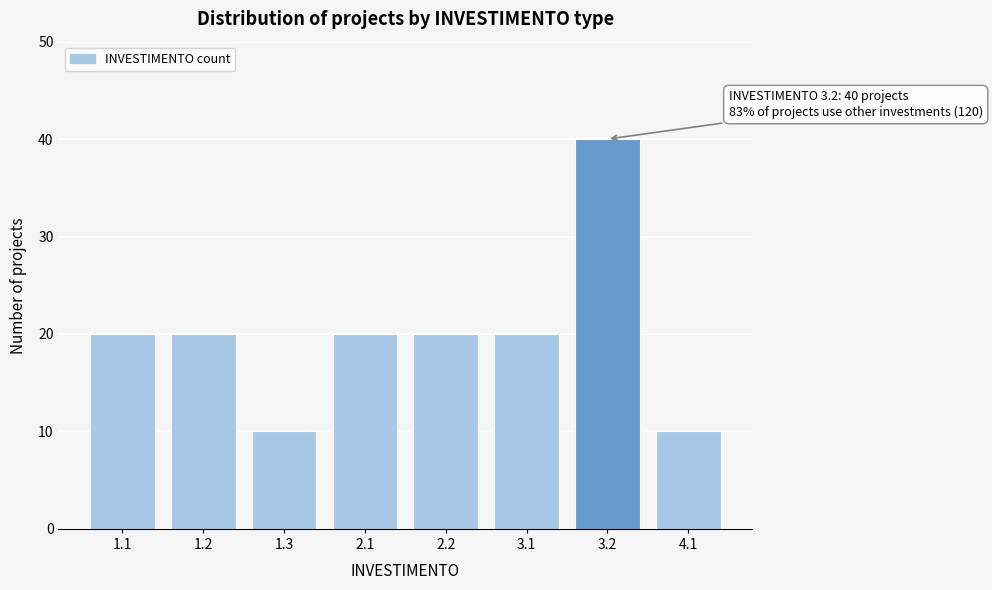

Reading right to left, transcribe all the data shown in this chart.

4.1=10	3.2=40	3.1=20	2.2=20	2.1=20	1.3=10	1.2=20	1.1=20